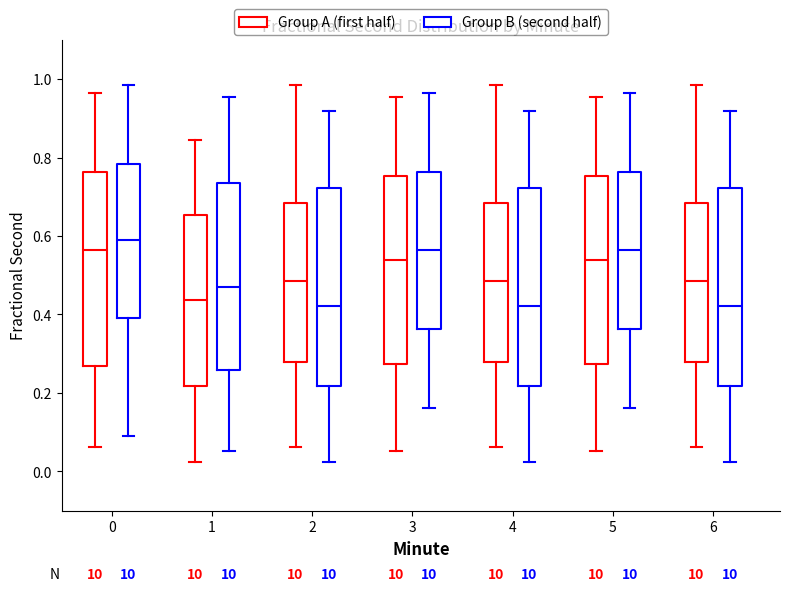

Reading left to right, transcribe this box plot: for each box, give where its median line is, the range the box spans, and where its two whiskers end, as read against the y-axis. The values are not printed on the chart, so give them approximately, as read against the axis.

0 (Group A (first half)): median 0.56, box 0.26 to 0.76, whiskers 0.06 to 0.96
0 (Group B (second half)): median 0.58, box 0.38 to 0.78, whiskers 0.10 to 0.98
1 (Group A (first half)): median 0.44, box 0.22 to 0.66, whiskers 0.02 to 0.84
1 (Group B (second half)): median 0.48, box 0.26 to 0.74, whiskers 0.06 to 0.96
2 (Group A (first half)): median 0.48, box 0.28 to 0.68, whiskers 0.06 to 0.98
2 (Group B (second half)): median 0.42, box 0.22 to 0.72, whiskers 0.02 to 0.92
3 (Group A (first half)): median 0.54, box 0.28 to 0.76, whiskers 0.06 to 0.96
3 (Group B (second half)): median 0.56, box 0.36 to 0.76, whiskers 0.16 to 0.96
4 (Group A (first half)): median 0.48, box 0.28 to 0.68, whiskers 0.06 to 0.98
4 (Group B (second half)): median 0.42, box 0.22 to 0.72, whiskers 0.02 to 0.92
5 (Group A (first half)): median 0.54, box 0.28 to 0.76, whiskers 0.06 to 0.96
5 (Group B (second half)): median 0.56, box 0.36 to 0.76, whiskers 0.16 to 0.96
6 (Group A (first half)): median 0.48, box 0.28 to 0.68, whiskers 0.06 to 0.98
6 (Group B (second half)): median 0.42, box 0.22 to 0.72, whiskers 0.02 to 0.92